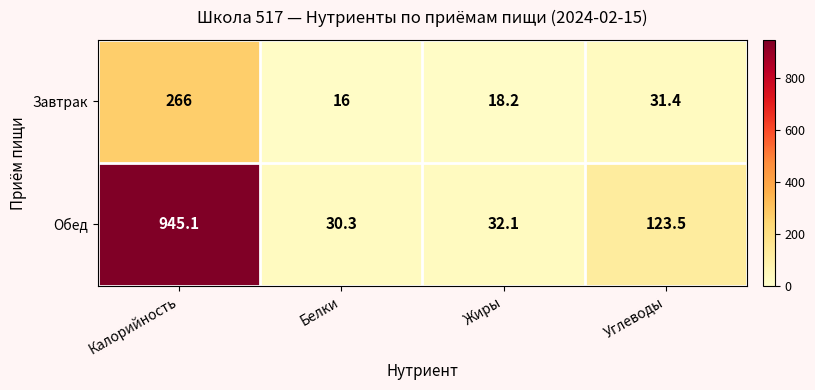

Which series changed the most between Калорийность and Белки?

Обед